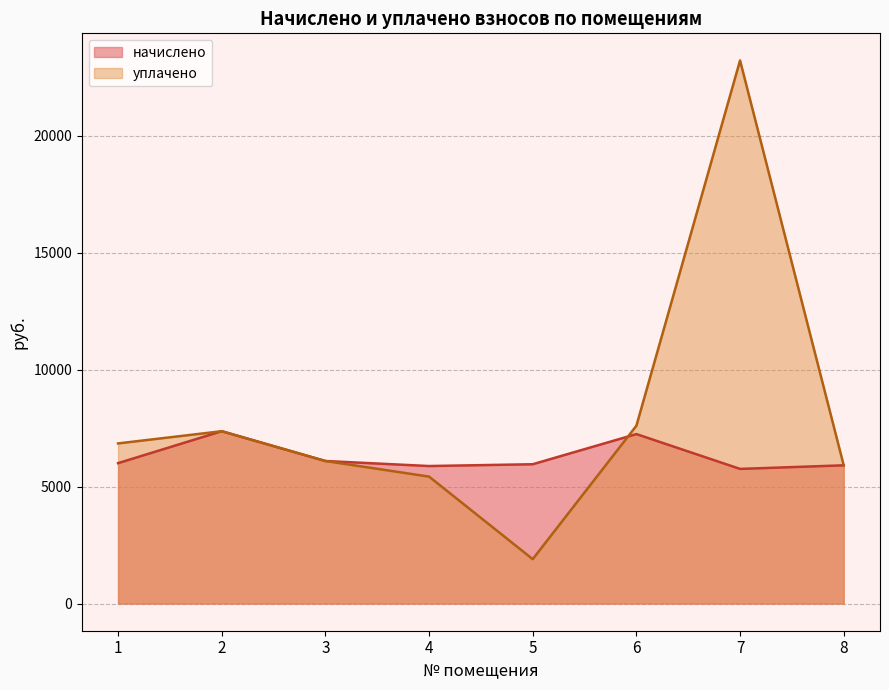

At which label is уплачено closest to 12565?

6